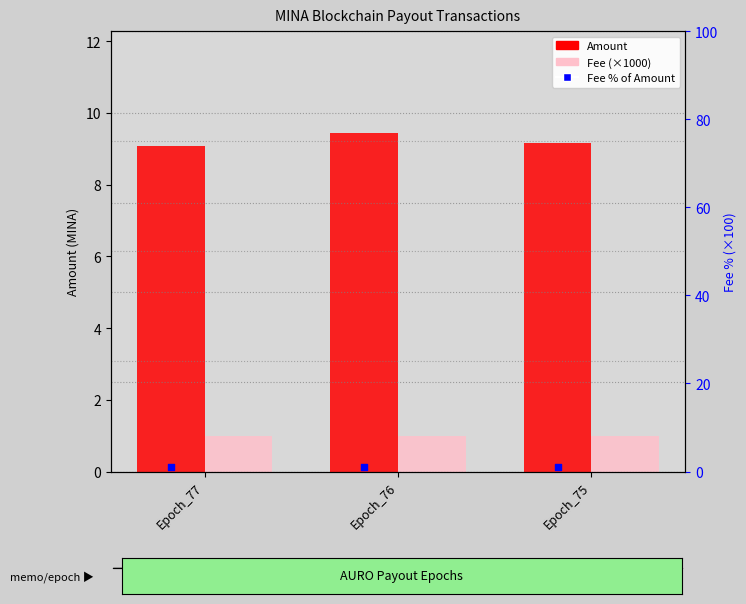

What is the total value across all series at Epoch_76?

11.5